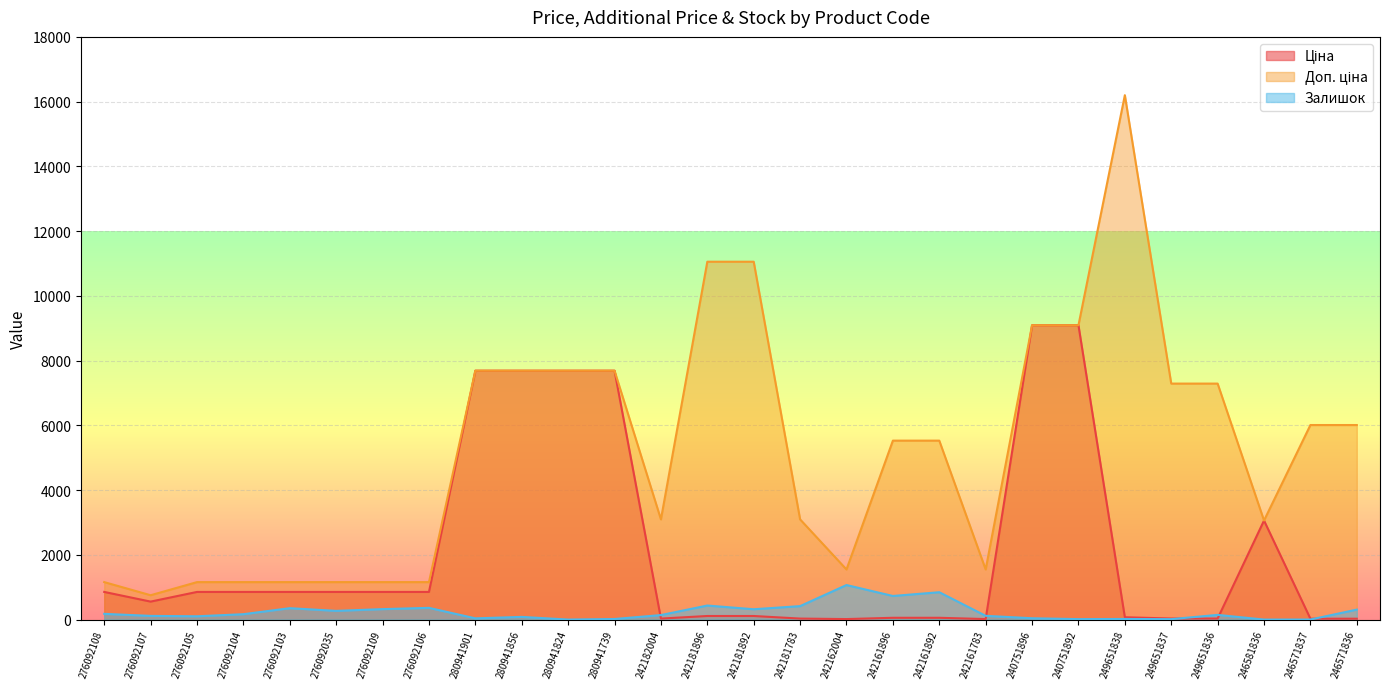

Between which two adjacent categories do Залишок and Ціна first intersect?

280941739 and 242182004